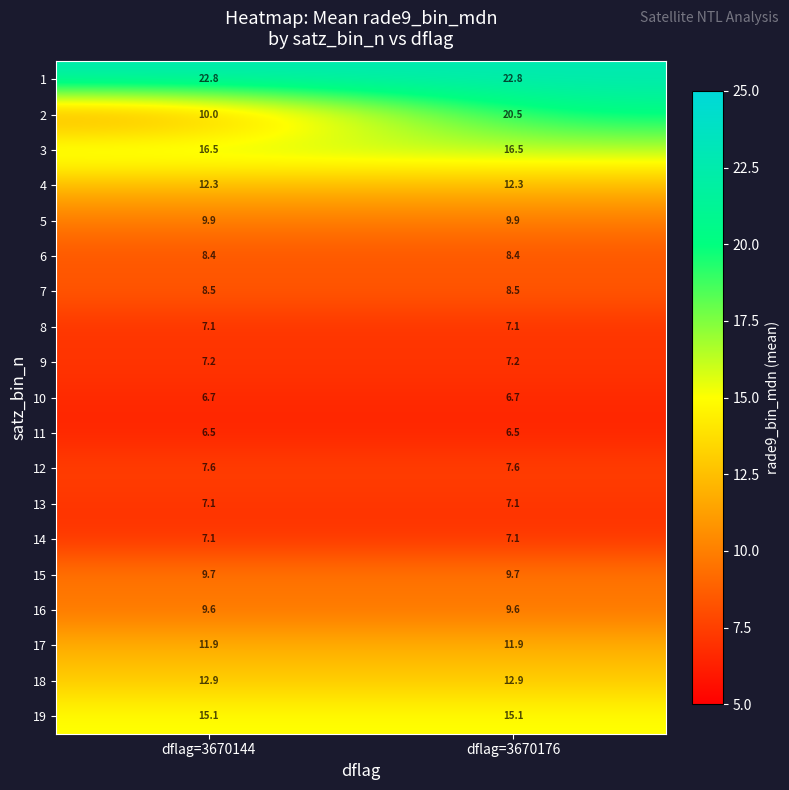

What is the total value across all series at dflag=3670144?

196.9